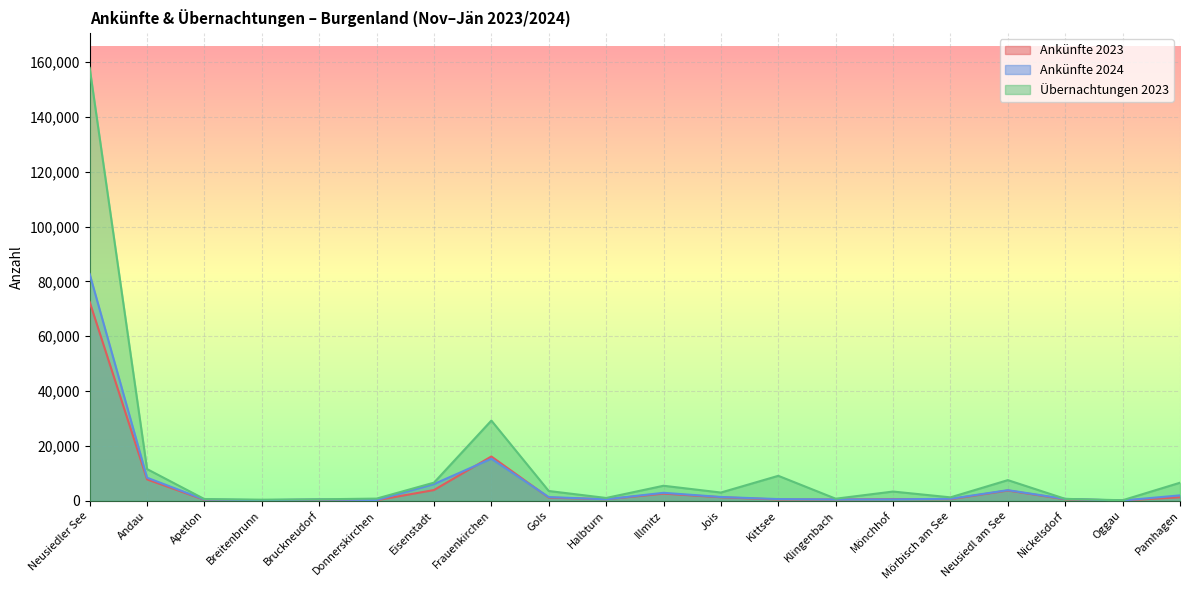

At Gols, list the series in order from largest to smallest.

Übernachtungen 2023, Ankünfte 2024, Ankünfte 2023